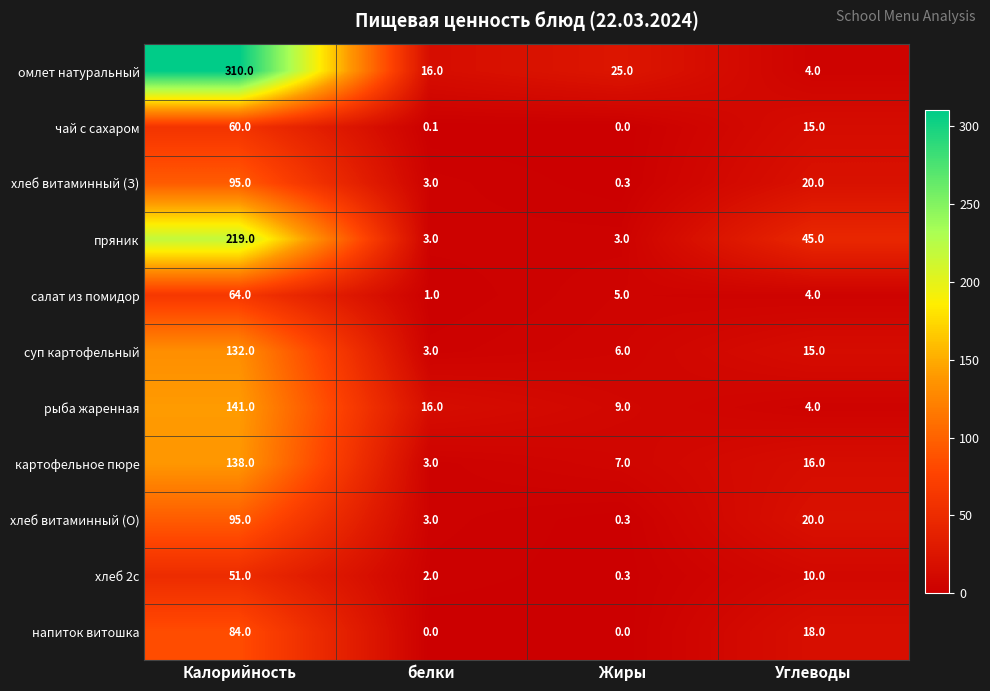

Is it true that хлеб витаминный (О) equals 3.0 at белки?

True